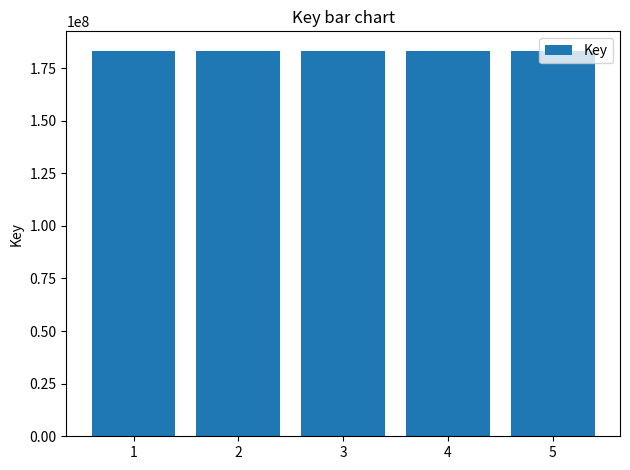

What is the sum of the values at 2 and 4?

366631910